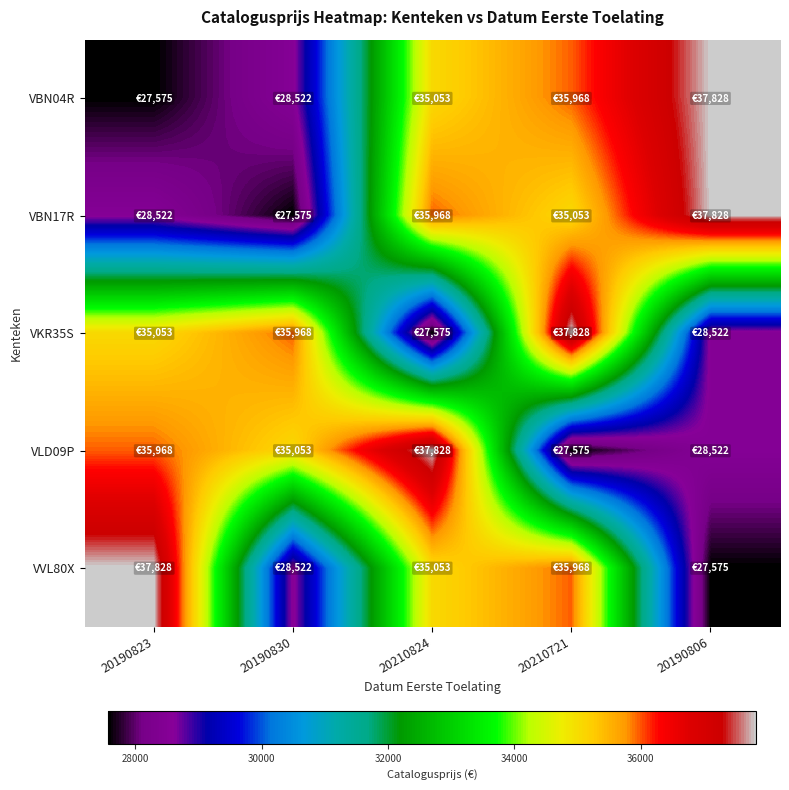

At how many categories does at least one series exceed 29833?

5